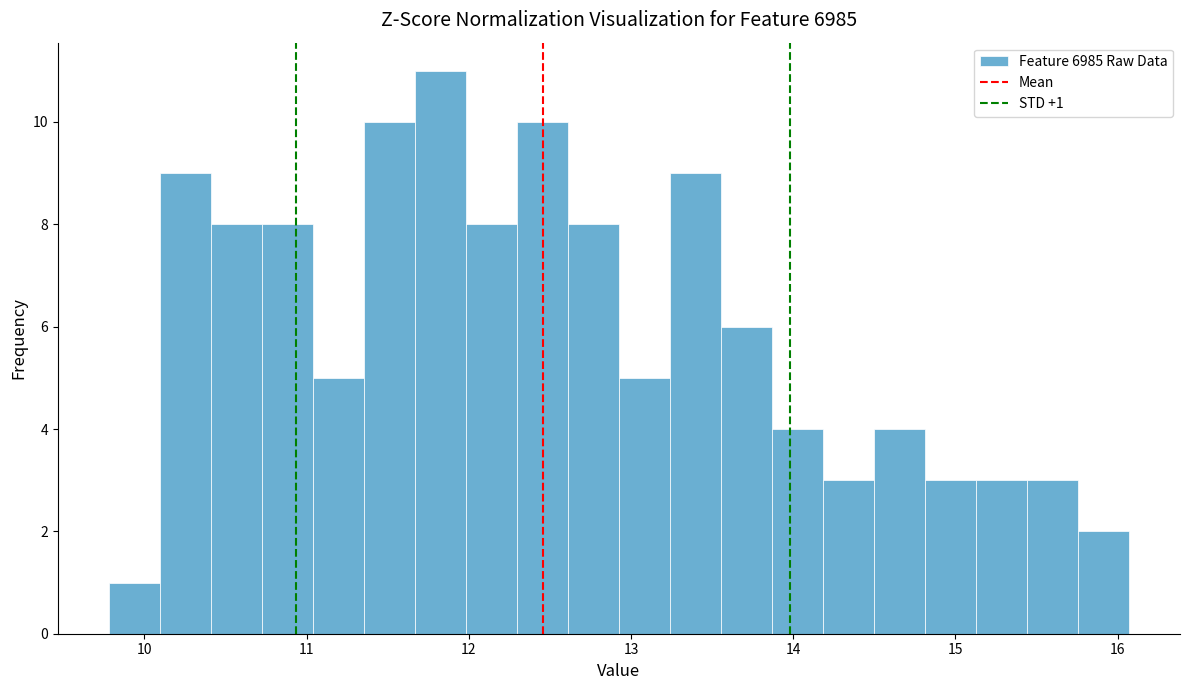

Read against the x-axis, roughly where is the centre of the tallest bar?

11.8